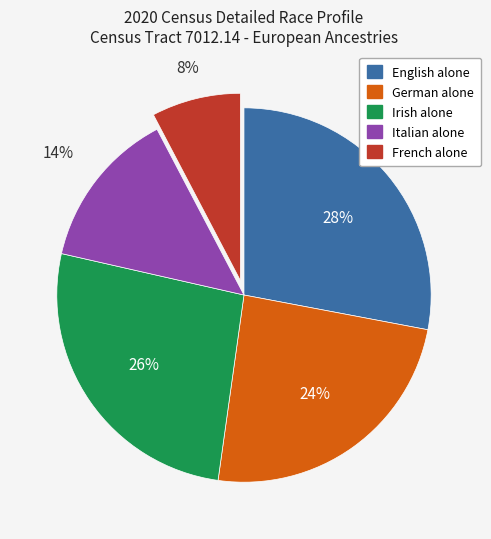

To the nearest percent, what portion does Irish alone represent?

26%